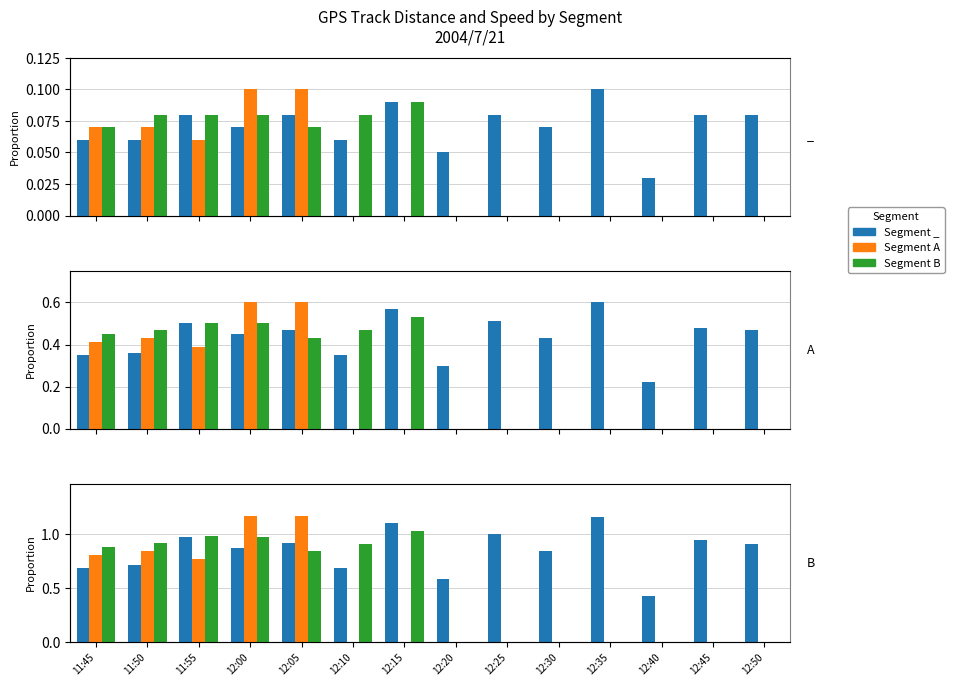

What is the maximum value shown in the chart?

1.2